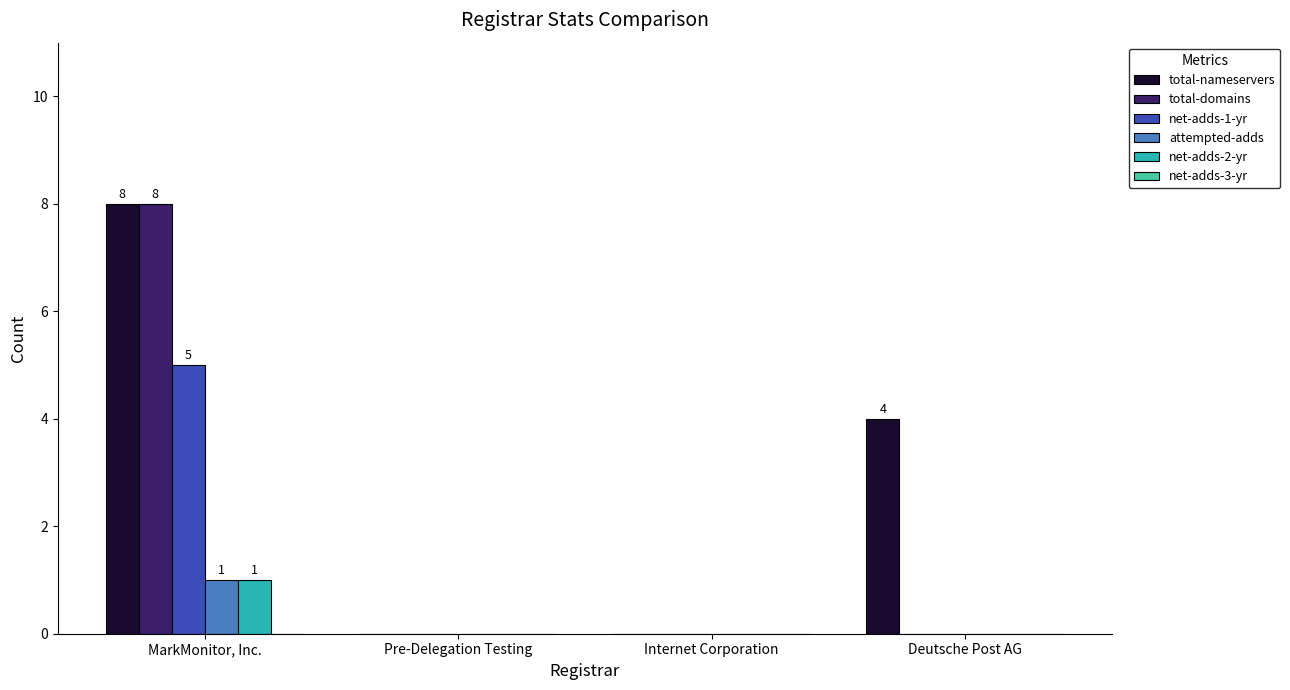

Count the number of data series in this chart.

5